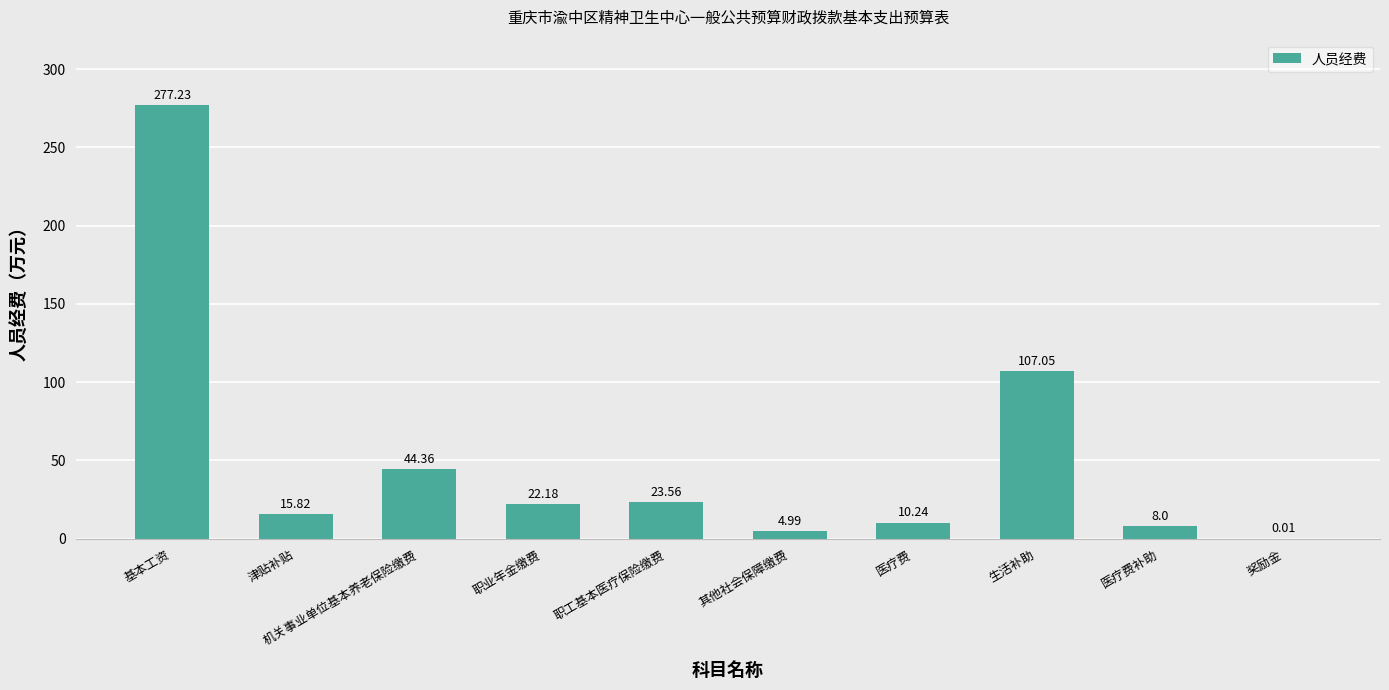

At which label is the value closest to 138?

生活补助